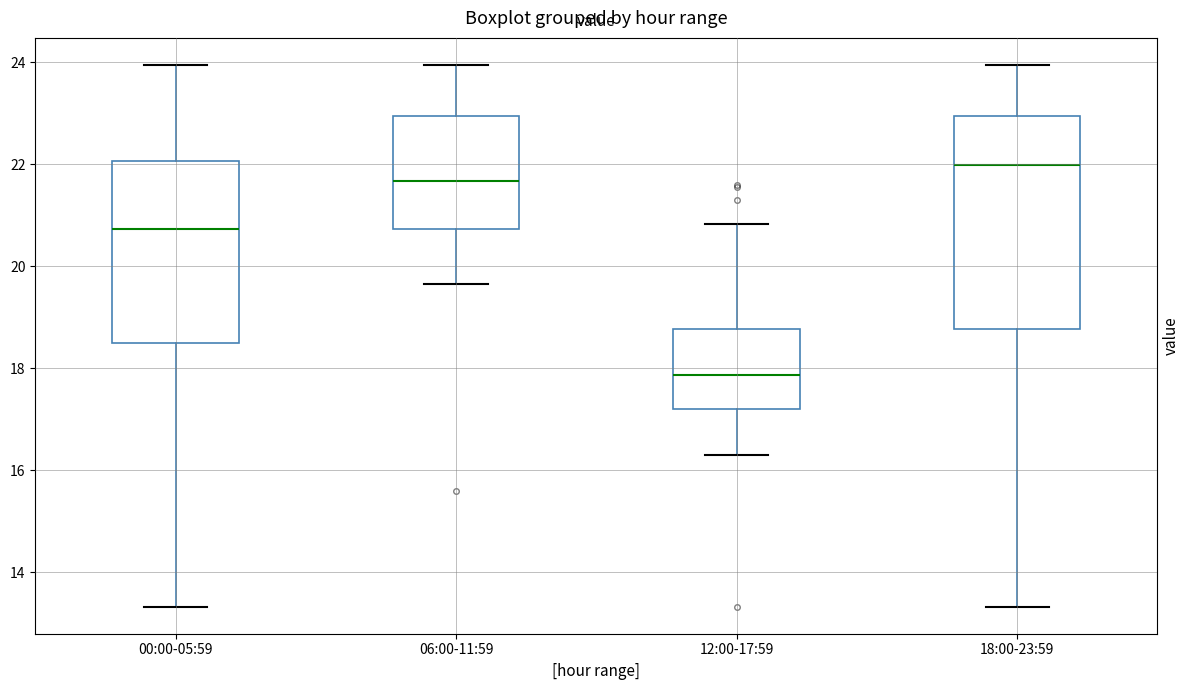

Reading left to right, read every box against the y-axis: the position of its median line, the range the box covers, and the ends of its whiskers. The values are not printed on the chart, so give them approximately, as read against the axis.

00:00-05:59: median 20.8, box 18.6 to 22.0, whiskers 13.4 to 24.0
06:00-11:59: median 21.6, box 20.8 to 23.0, whiskers 19.6 to 24.0
12:00-17:59: median 17.8, box 17.2 to 18.8, whiskers 16.4 to 20.8
18:00-23:59: median 22.0, box 18.8 to 23.0, whiskers 13.4 to 24.0